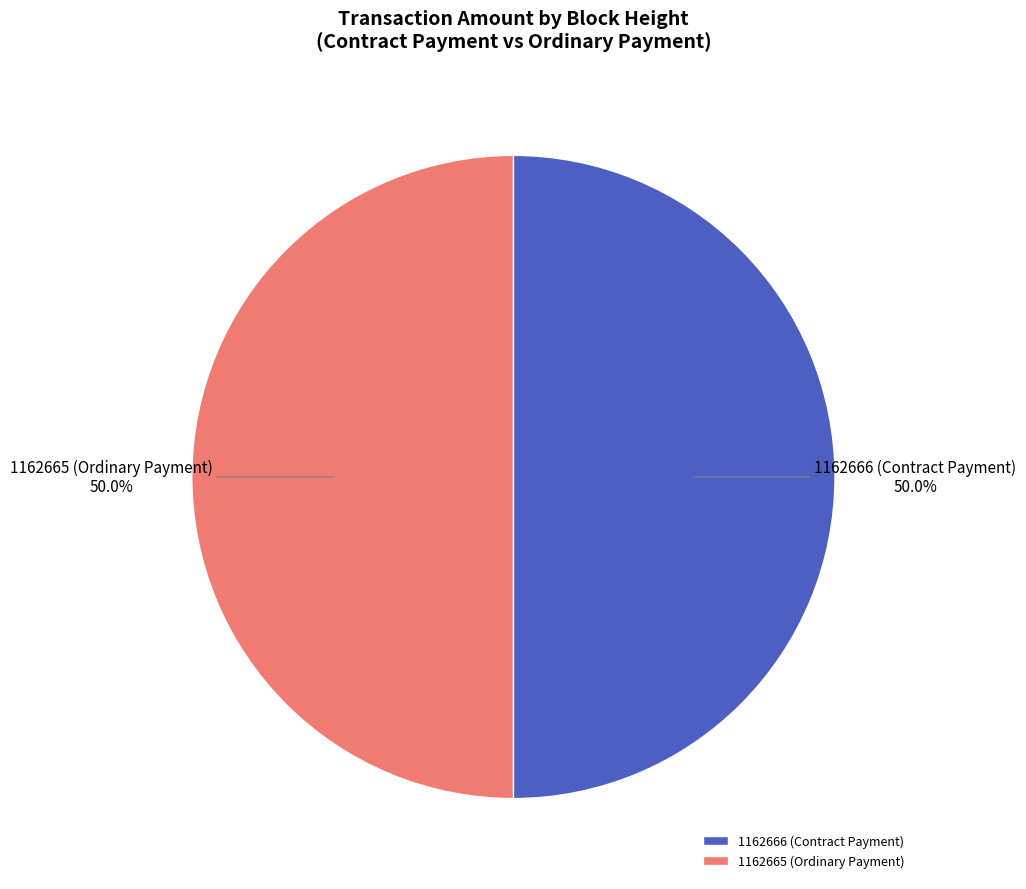

To the nearest percent, what is the difference between the largest and smallest slice percentages?

0%